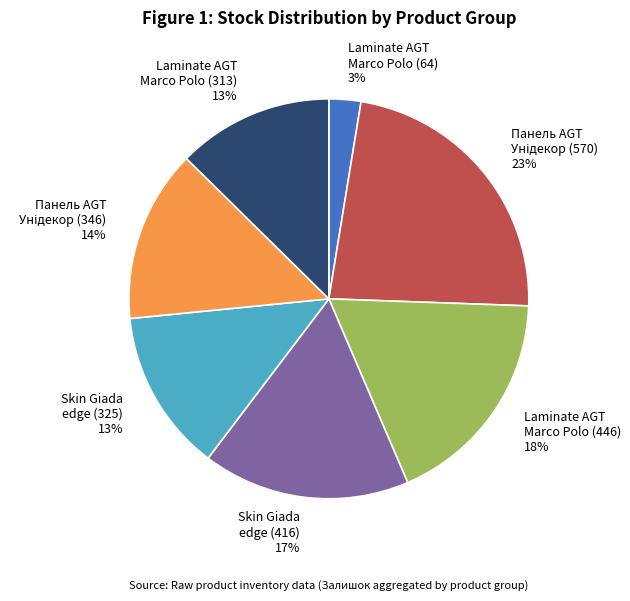

Is it true that Laminate AGT Marco Polo (64) 3% is 3% of the pie?

True